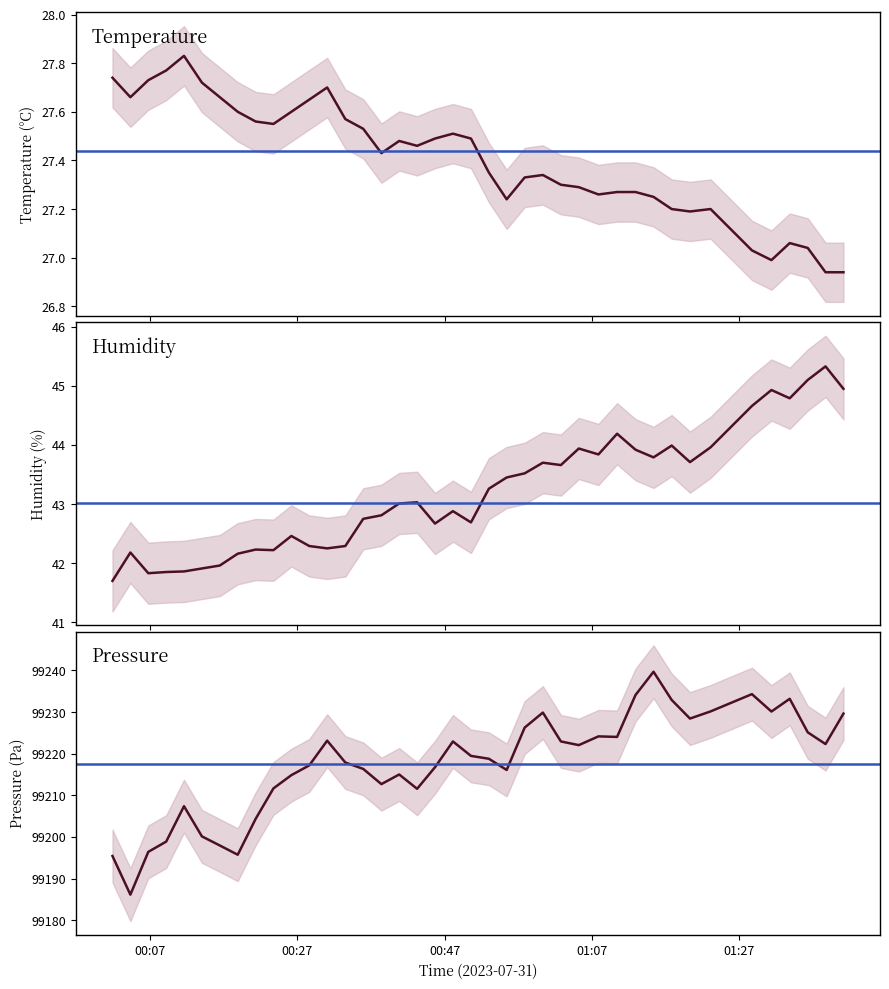

How many data points in temperature are less than 27?

3